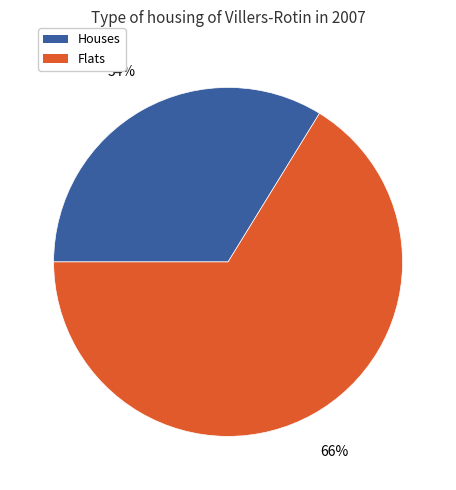

Is there a majority slice in this chart?

Yes